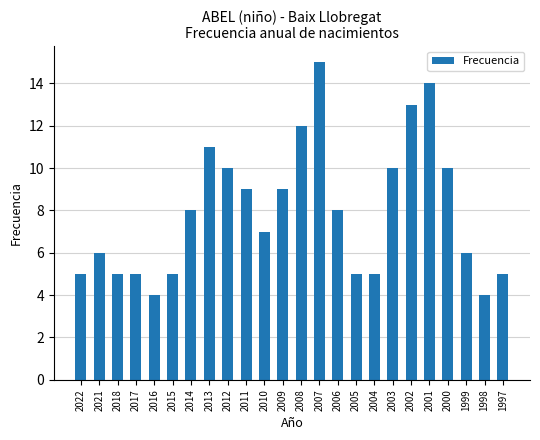

Reading left to right, list all the values displayed in this chart.

5	6	5	5	4	5	8	11	10	9	7	9	12	15	8	5	5	10	13	14	10	6	4	5